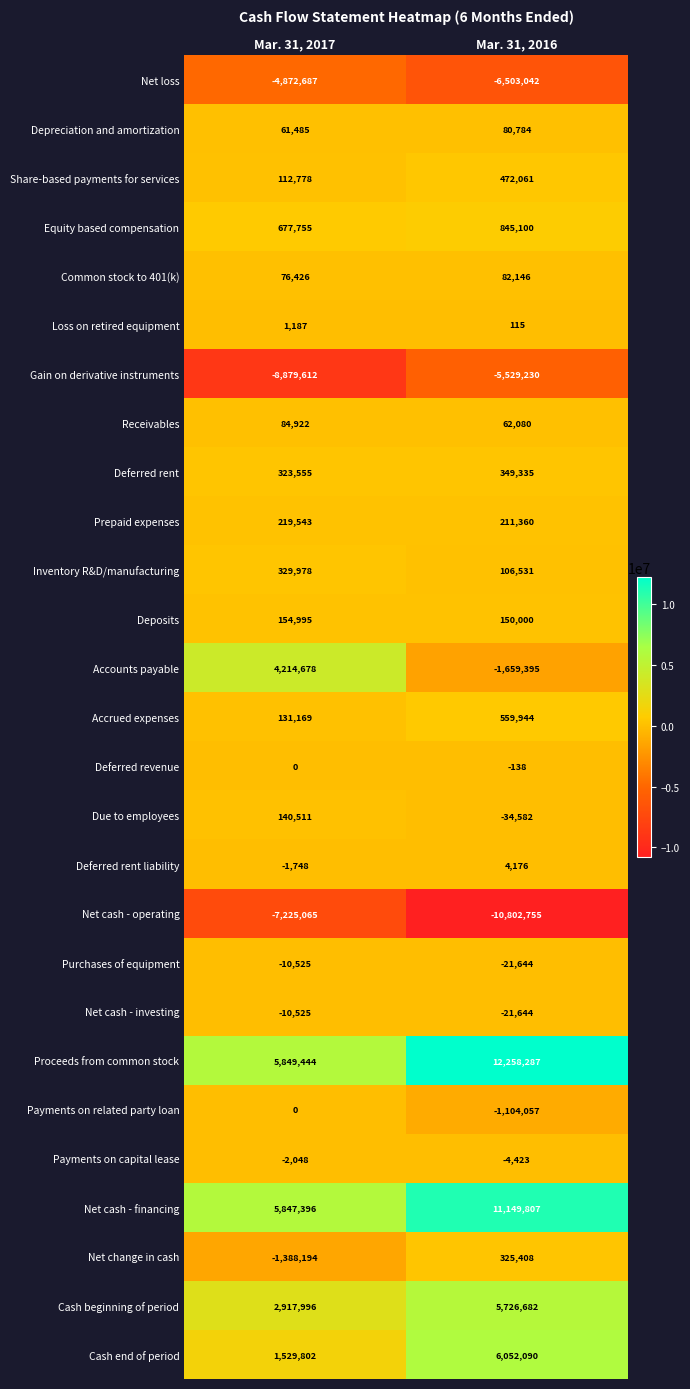

What is the total value across all series at Mar. 31, 2016?

12754996